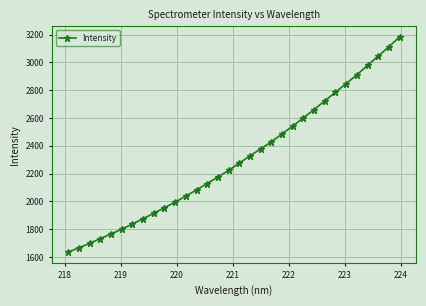

What is the average value?

2306.7